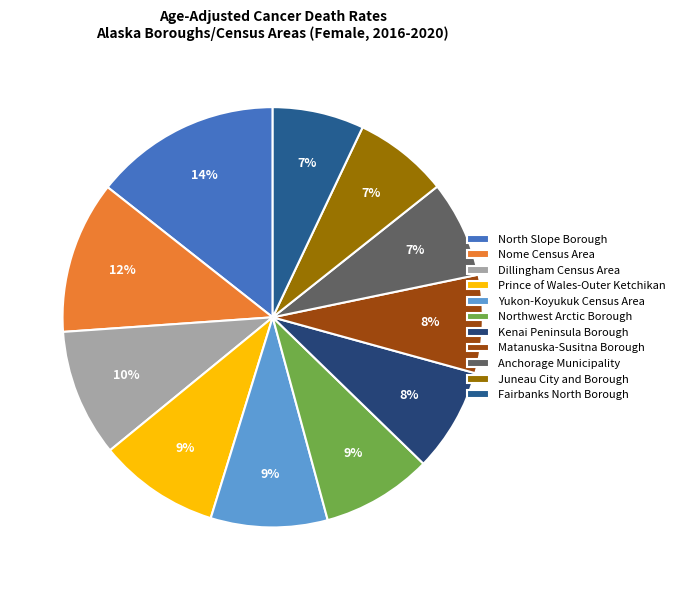

The Nome Census Area slice represents 21% of the pie. True or false?

False